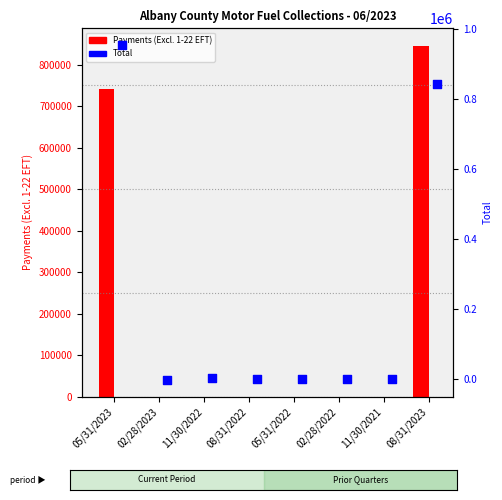

At which category is the sum across all series the highest?

05/31/2023